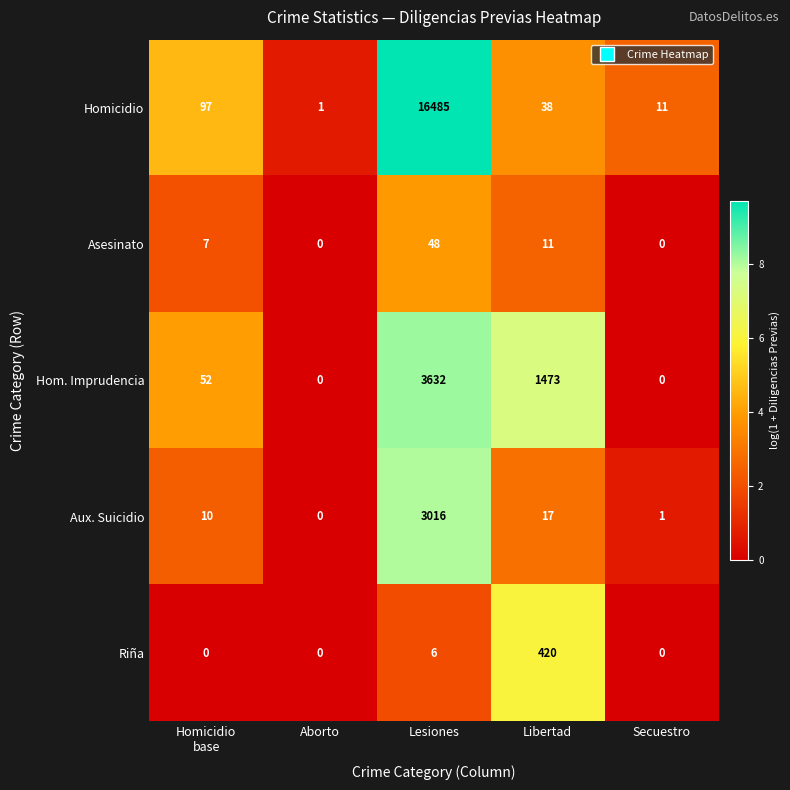

Where is Asesinato nearest to the value 24?

Libertad